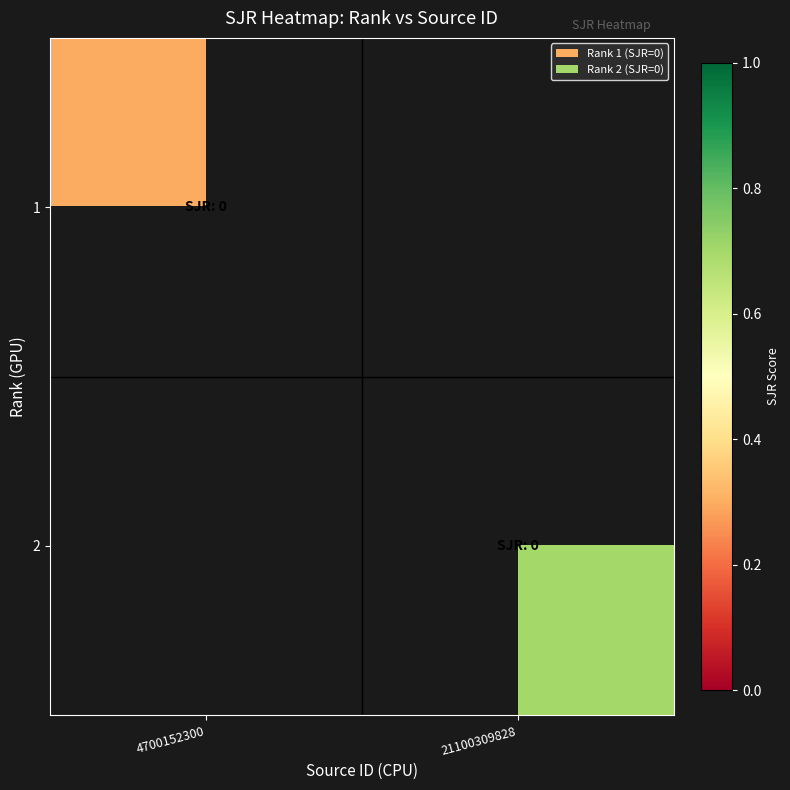

What is the minimum value shown in the chart?

0.3